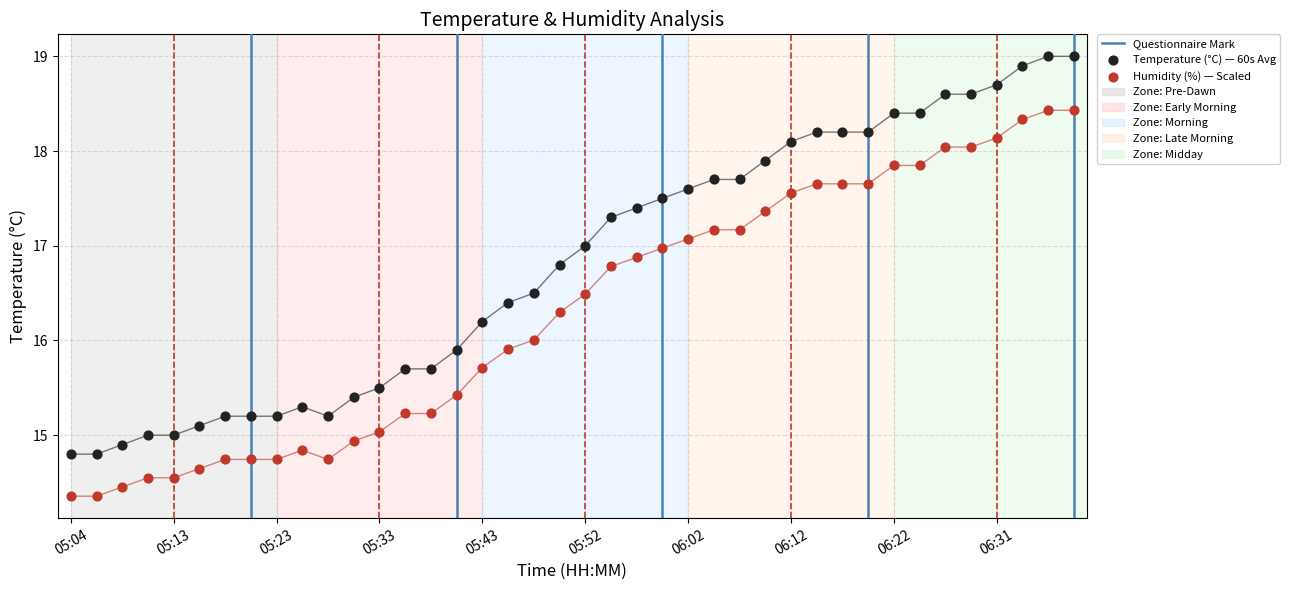

Between 05:06 and 05:48, which is larger?

05:48